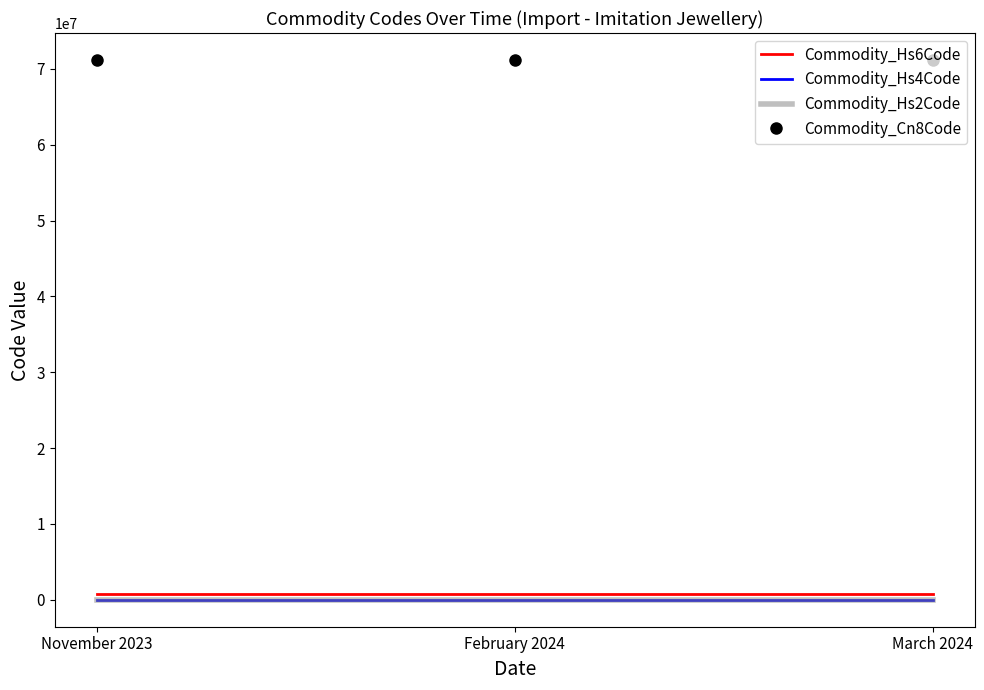

Reading left to right, what are all the values shown in this chart?

Commodity_Hs6Code: 711790	711790	711790
Commodity_Hs4Code: 7117	7117	7117
Commodity_Hs2Code: 71	71	71
Commodity_Cn8Code: 71179000	71179000	71179000